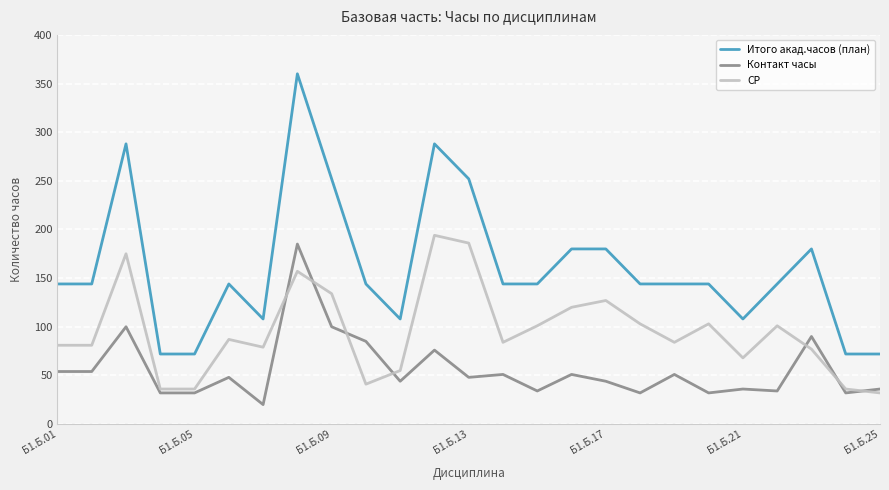

Which series has the largest range (max minus min)?

Итого акад.часов (план)